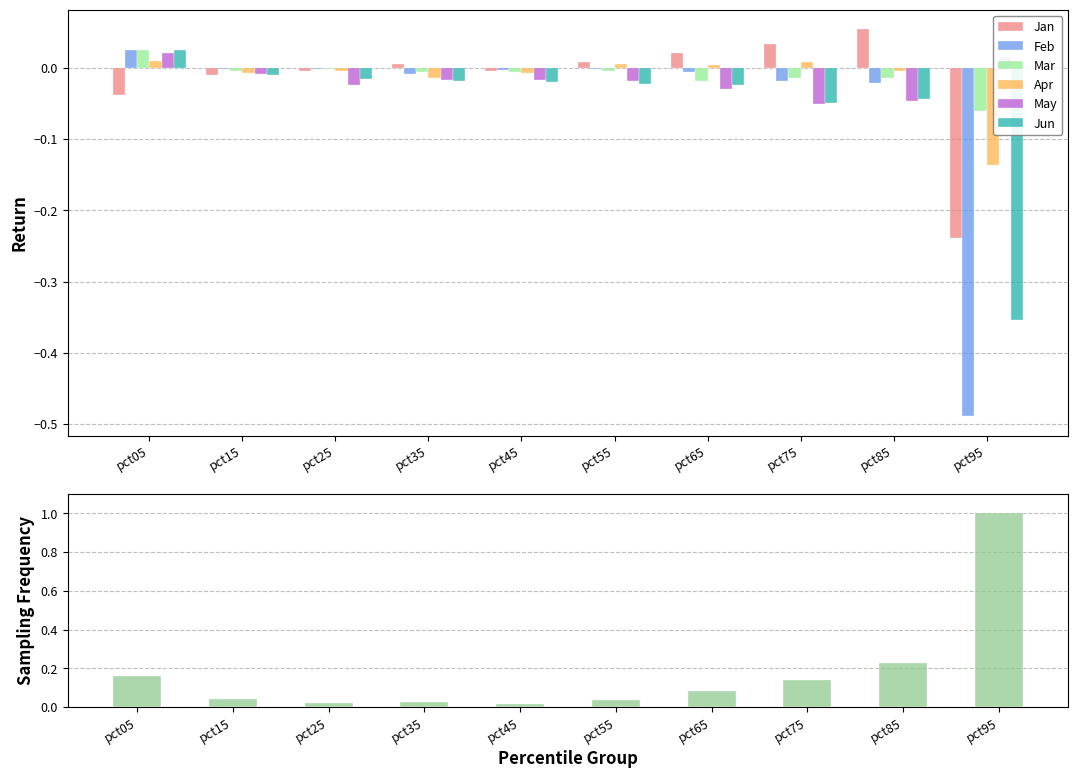

Which series has the largest range (max minus min)?

Feb